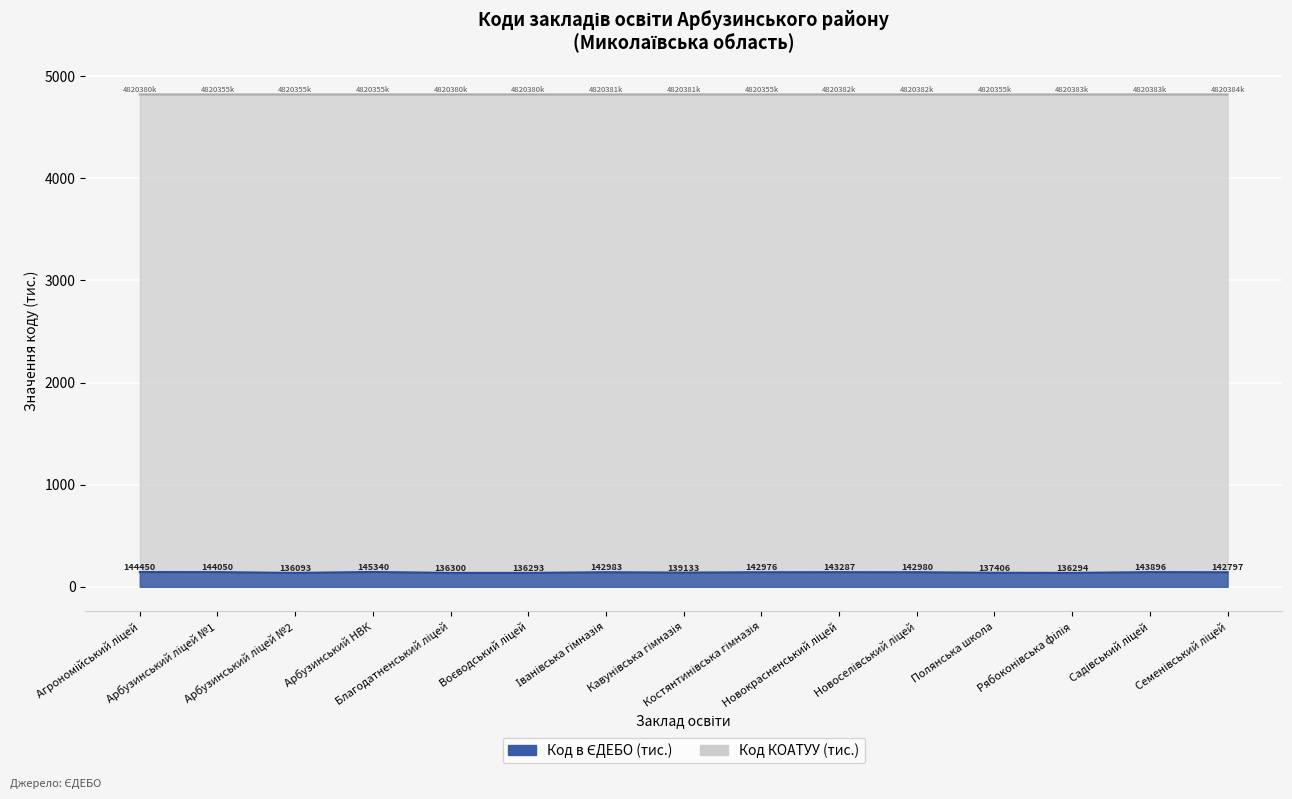

Rank the series by their maximum value, from lowest to highest.

Код в ЄДЕБО, Код КОАТУУ